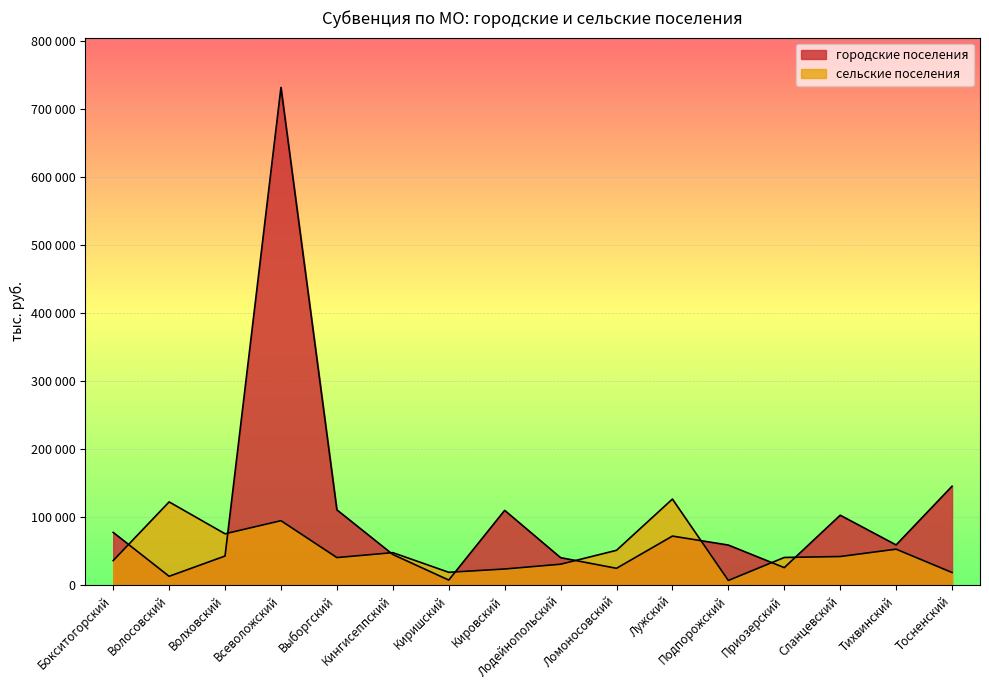

Is it true that сельские поселения equals 52314.3 at Лодейнопольский?

False